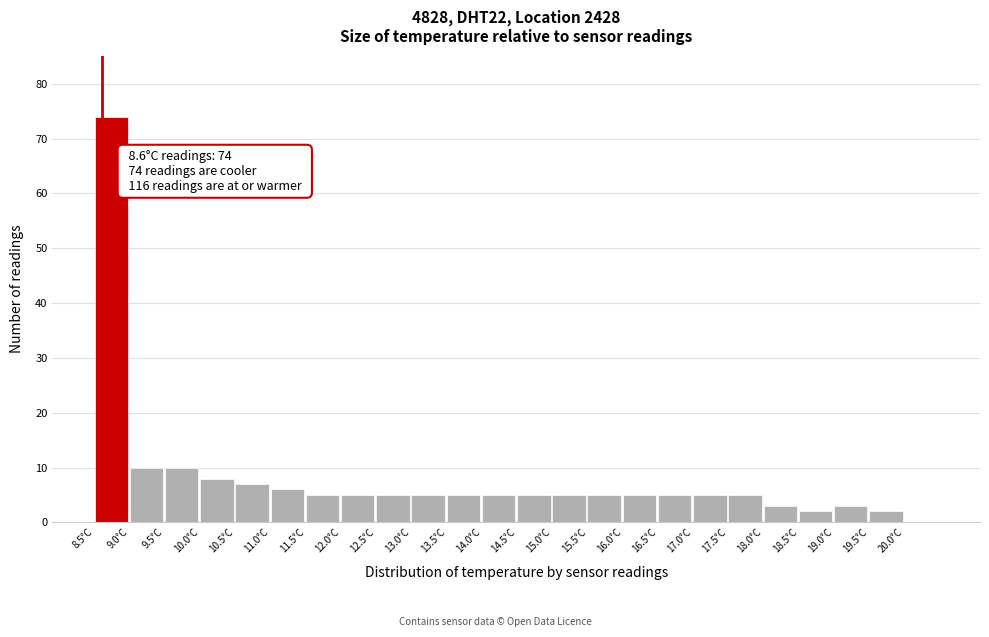

Which range on the x-axis has the tallest bar?

8.5 to 9.0